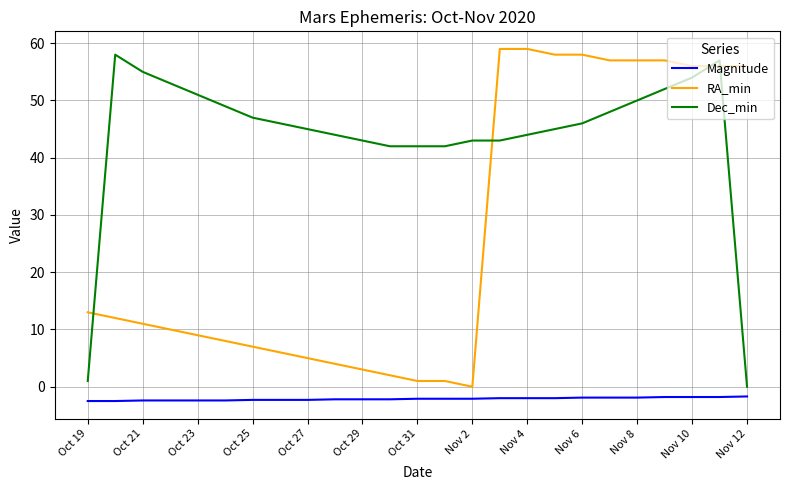

List the series in order of their overall mean, lowest first.

Magnitude, RA_min, Dec_min